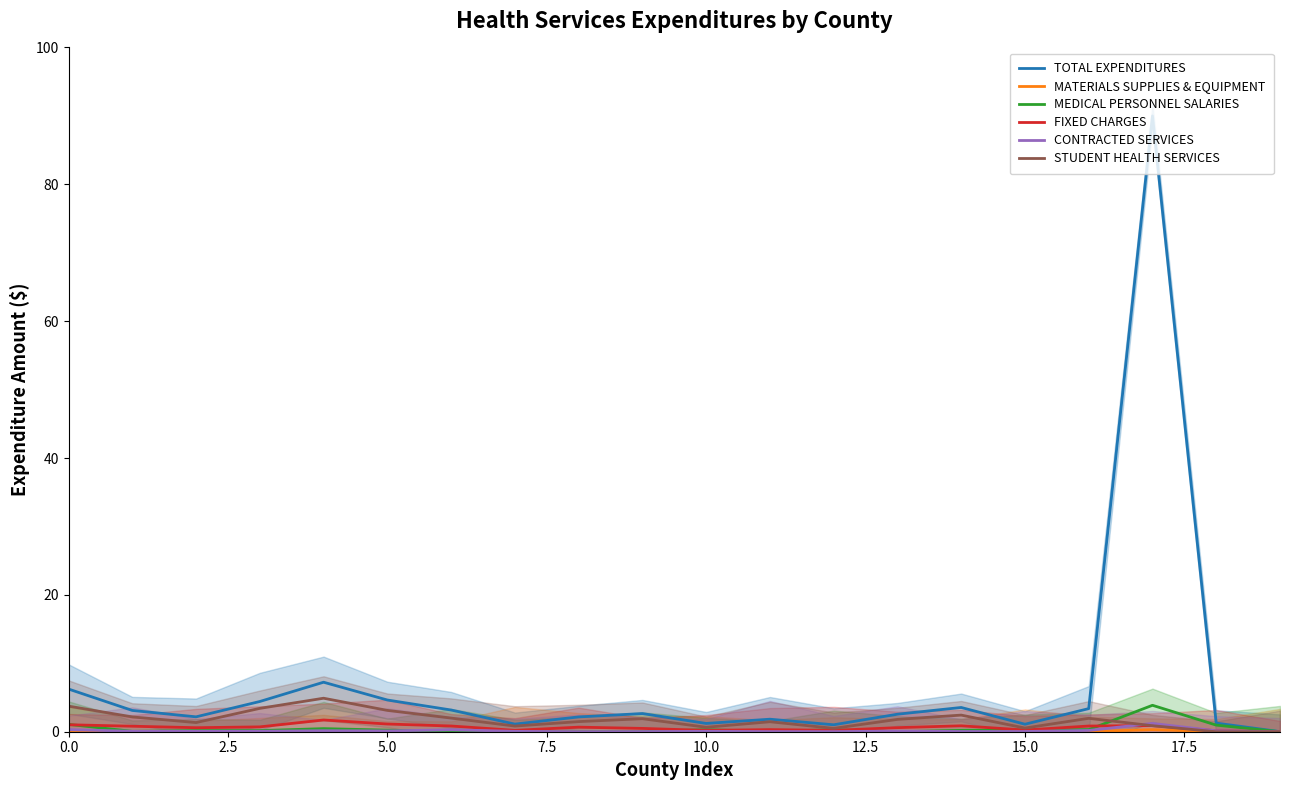

How many interior local peaks does the MATERIALS SUPPLIES & EQUIPMENT series have?

6